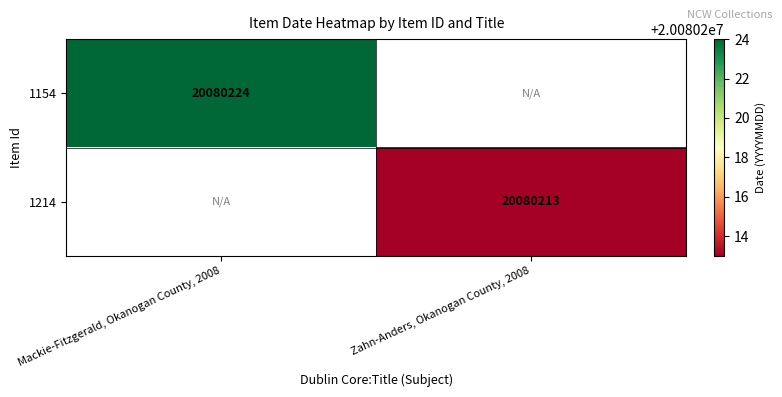

What is the greatest value displayed?

20080224